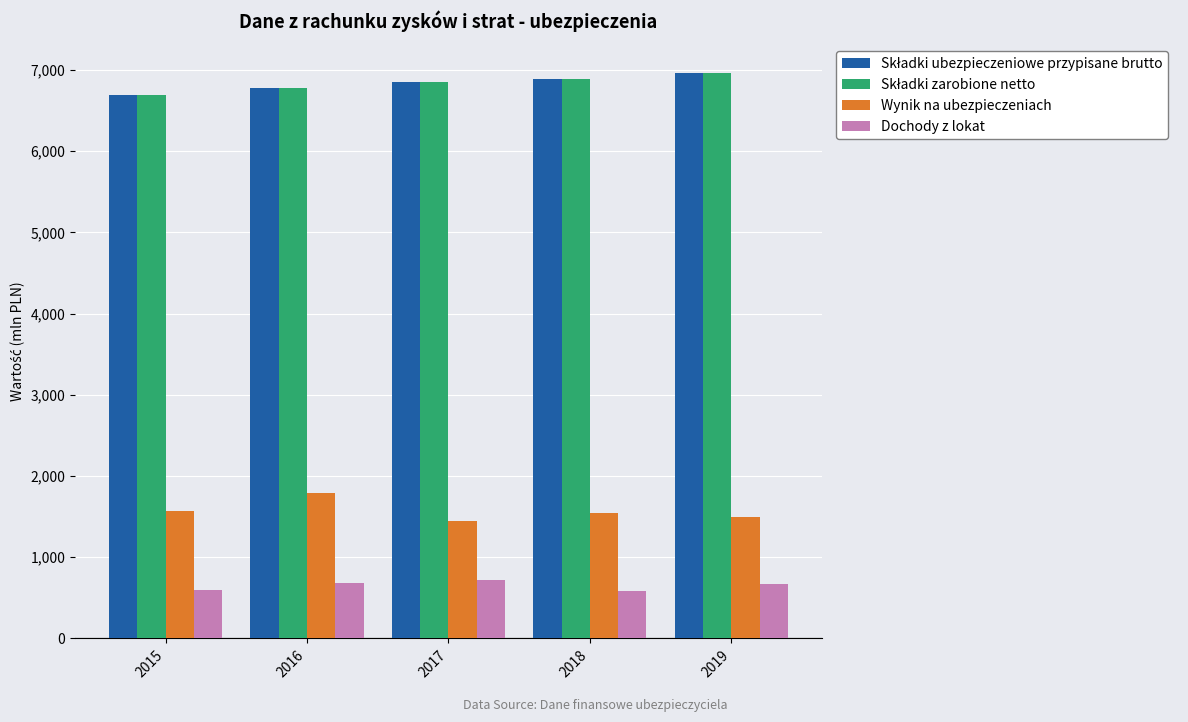

What is the spread (max minus min) of values at 2015?

6089